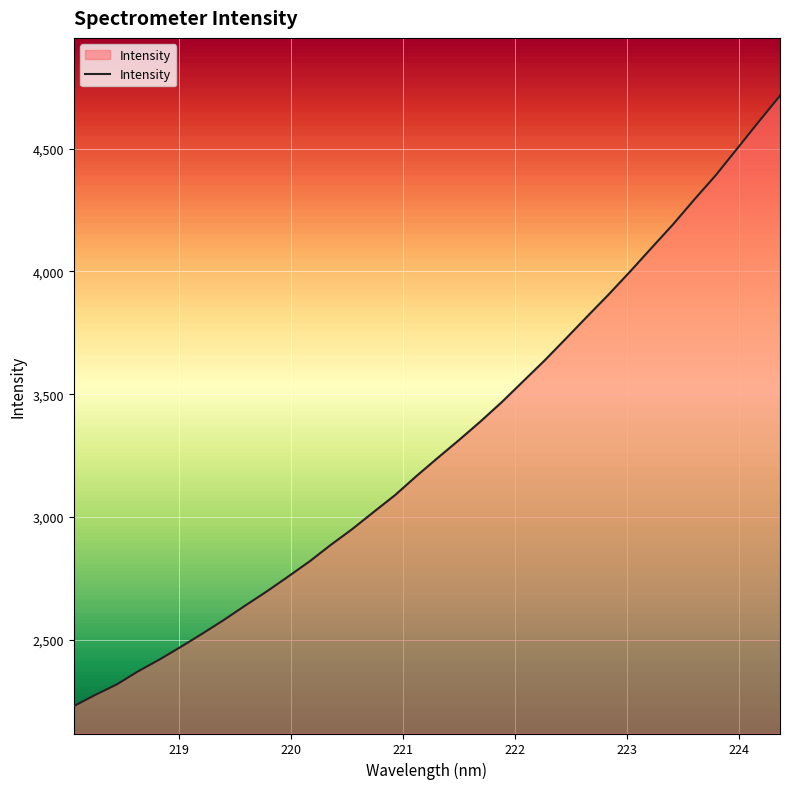

What is the smallest value displayed?

2229.5